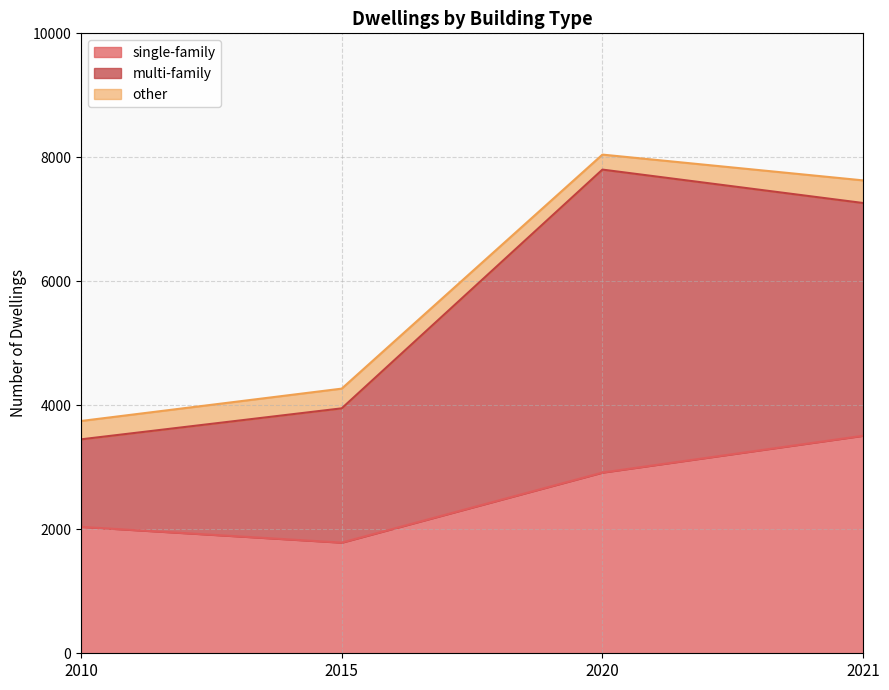

How many values in the single-family series exceed 2915?

1